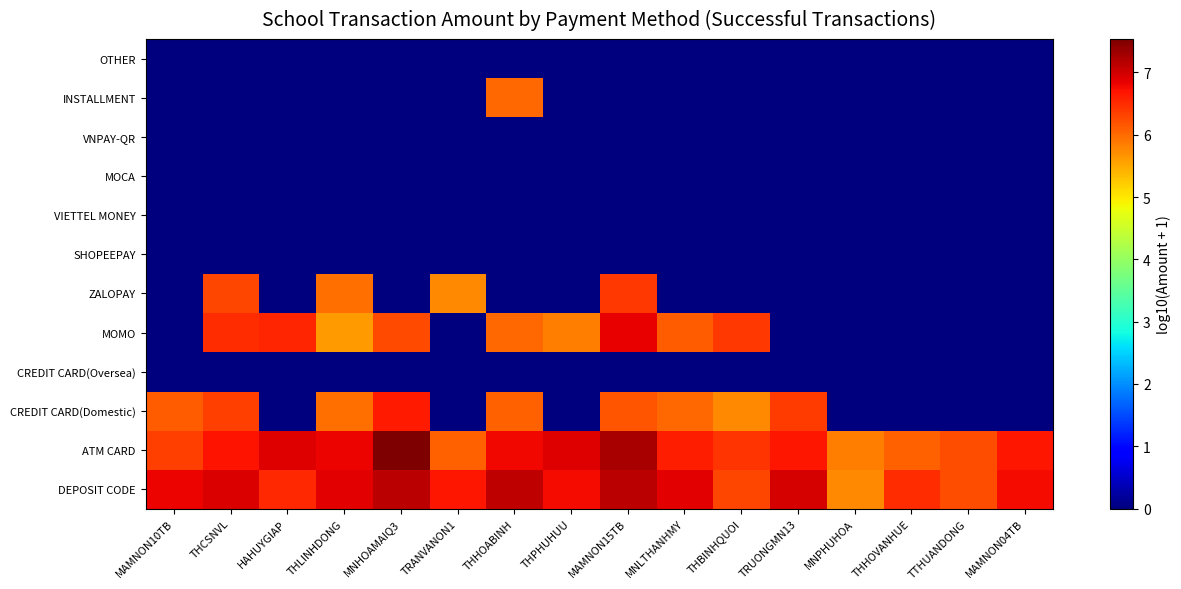

At which category is the sum across all series the highest?

MAMNON15TB